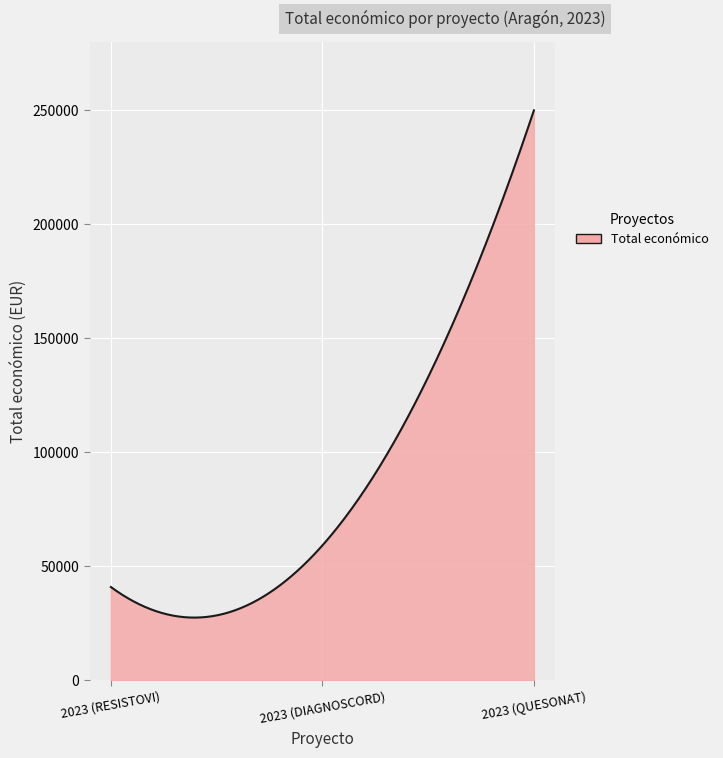

What is the difference between the maximum and minimum values?

222554.4